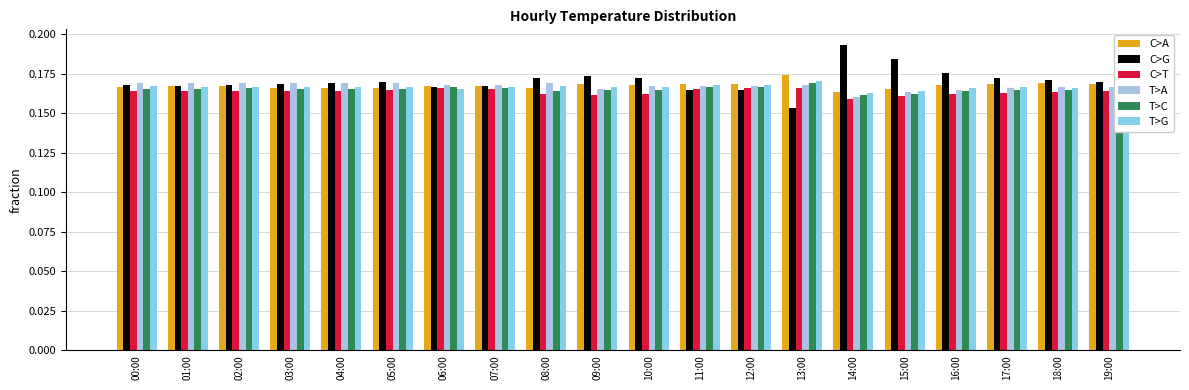

What is the sum of the T>C values at 15:00 and 16:00?

0.3